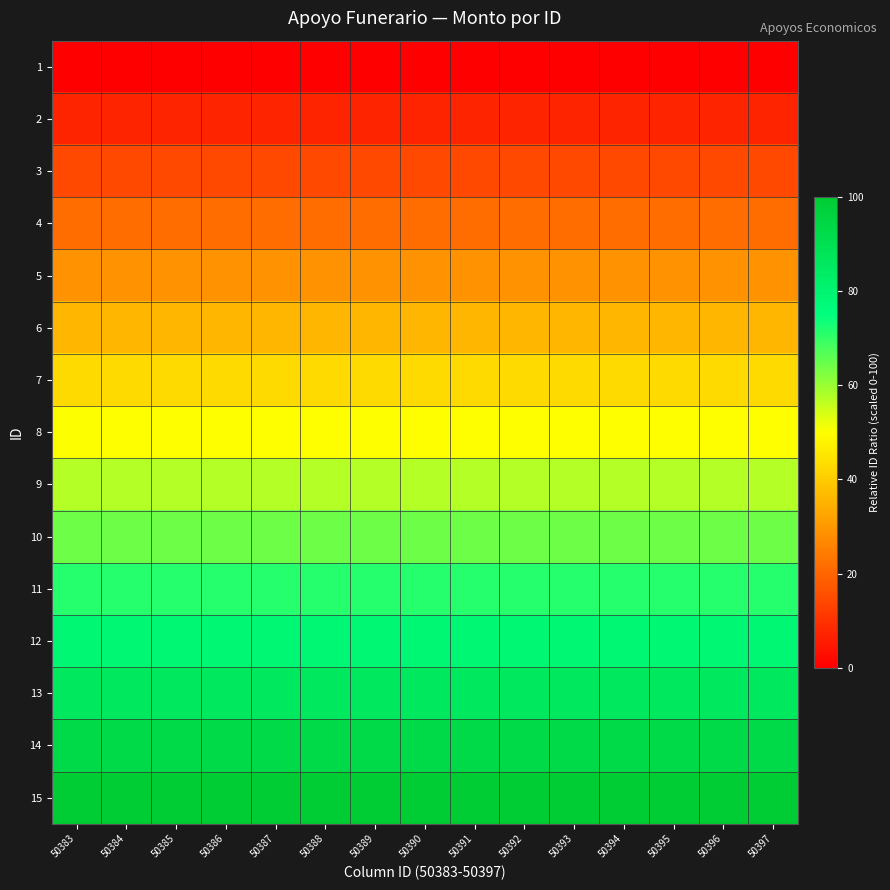

What is the total value across all series at 50395?

749.8